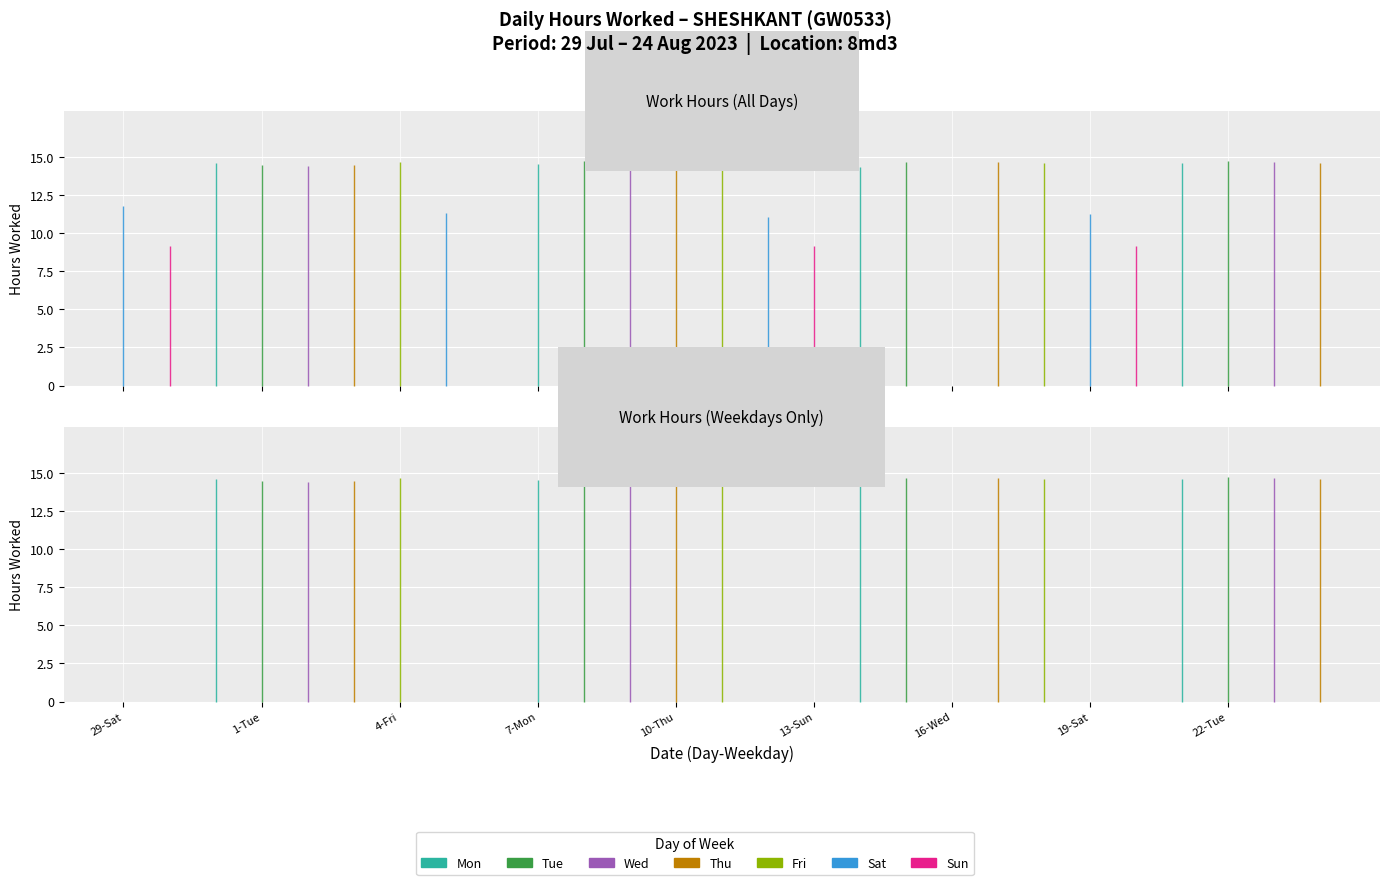

What is the sum of the Low (Hours Worked) values at 14-Mon and 21-Mon?

29.0